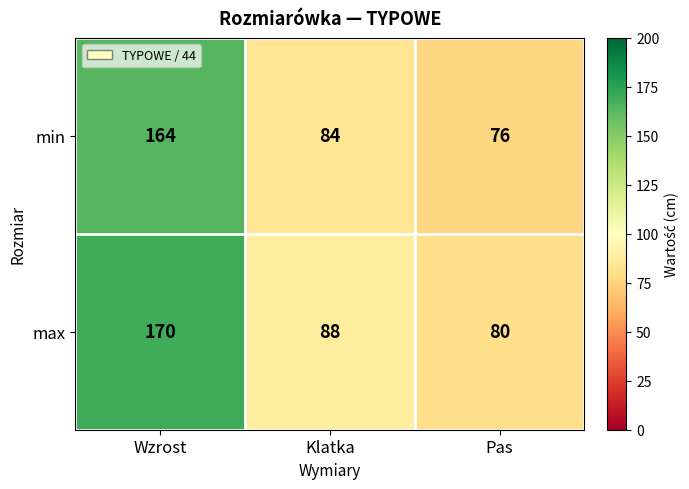

Which category has the lowest value across all series?

Pas